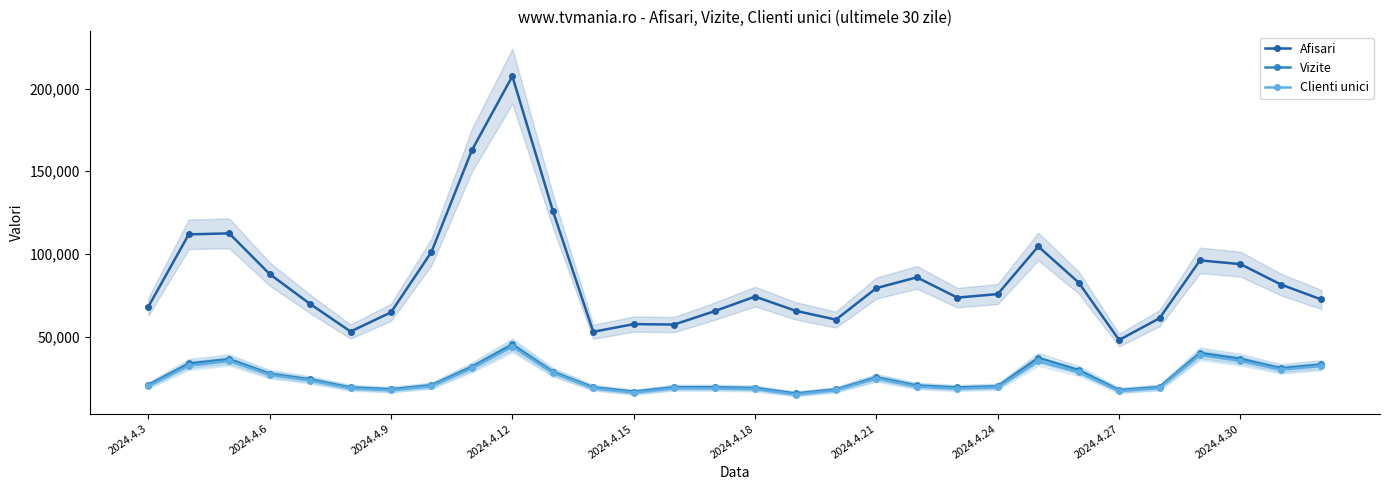

How many interior local valleys does the Afisari series have?

6